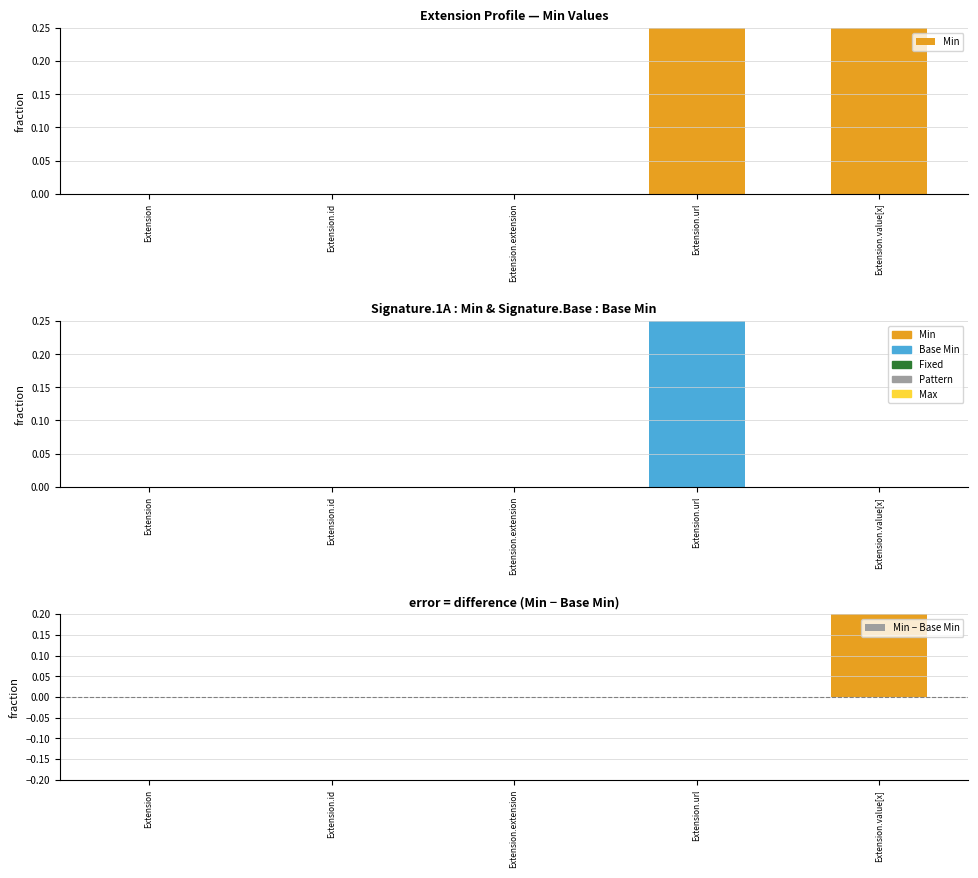

How many data points in Min are above 0?

2